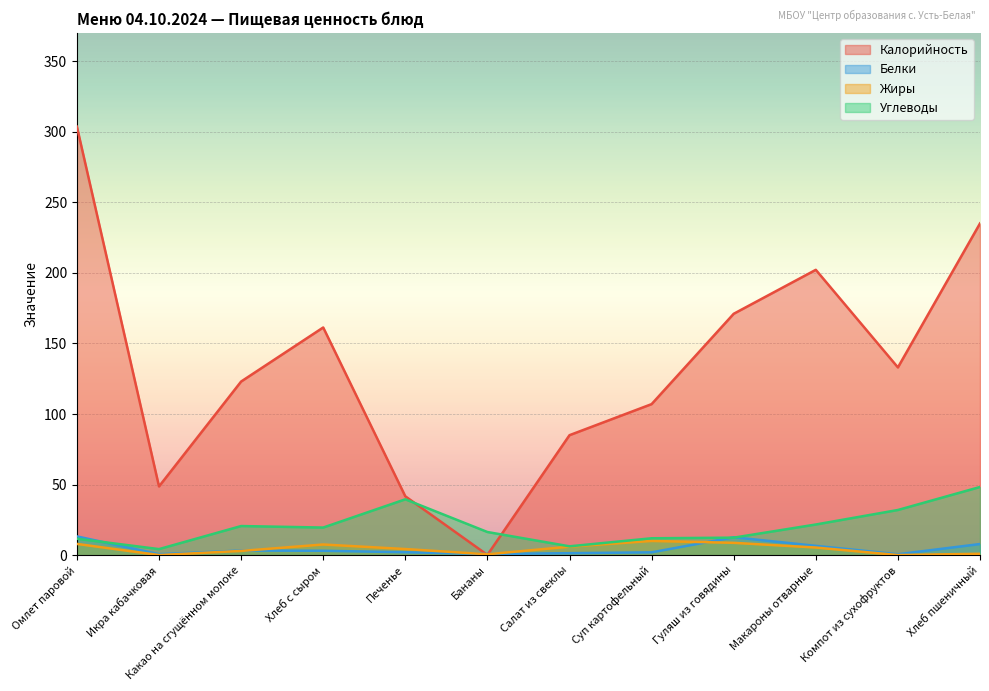

Rank the series by their maximum value, from highest to lowest.

Калорийность, Углеводы, Белки, Жиры